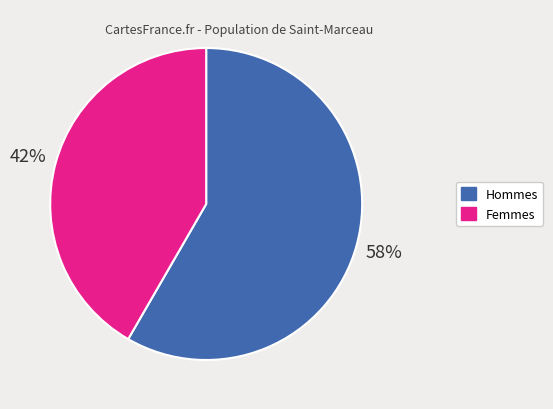

Approximately how many times larger is the value at Femmes compared to Hommes?

0.7